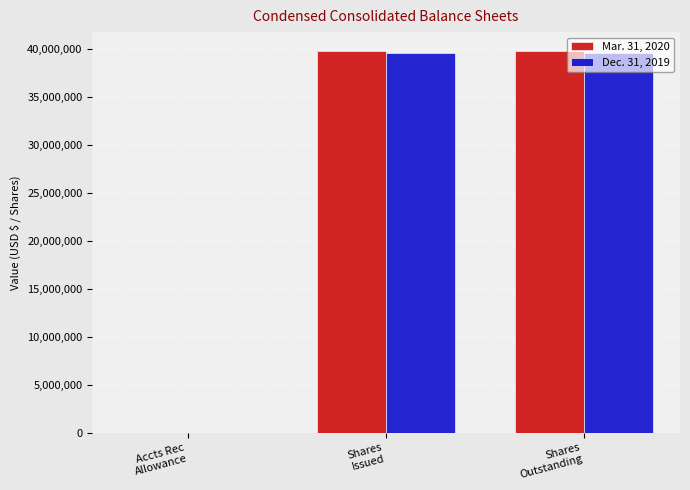

How many categories are shown in the chart?

3